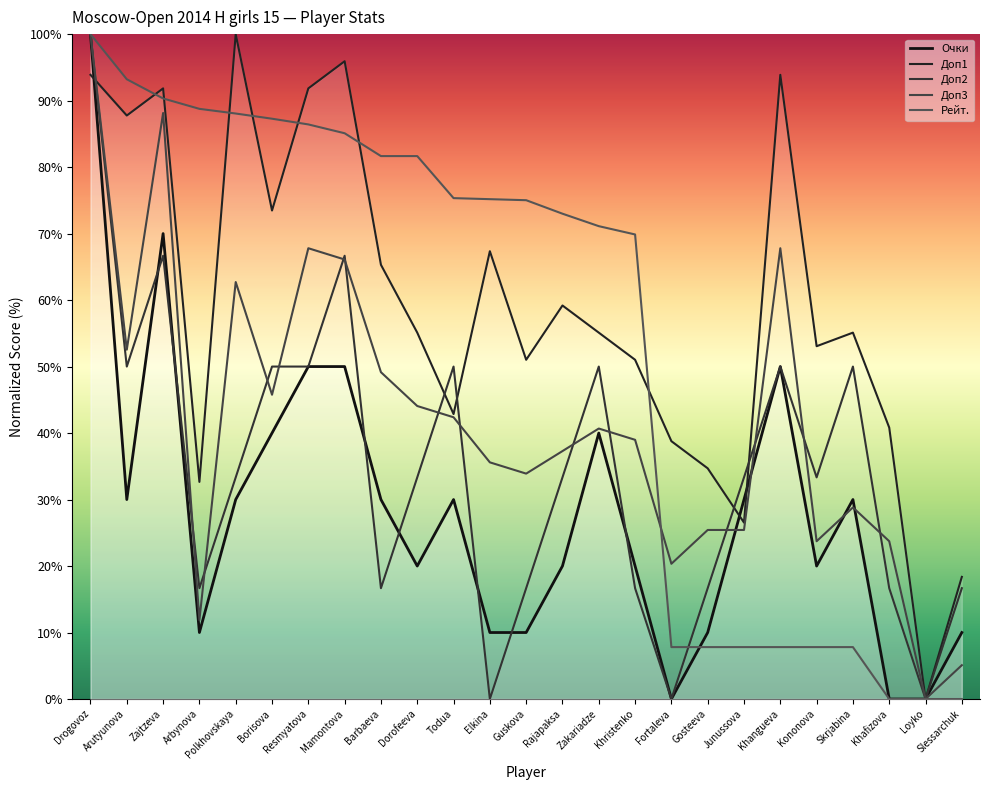

What is the approximate value of Очки at Polkhovskaya?

30.0